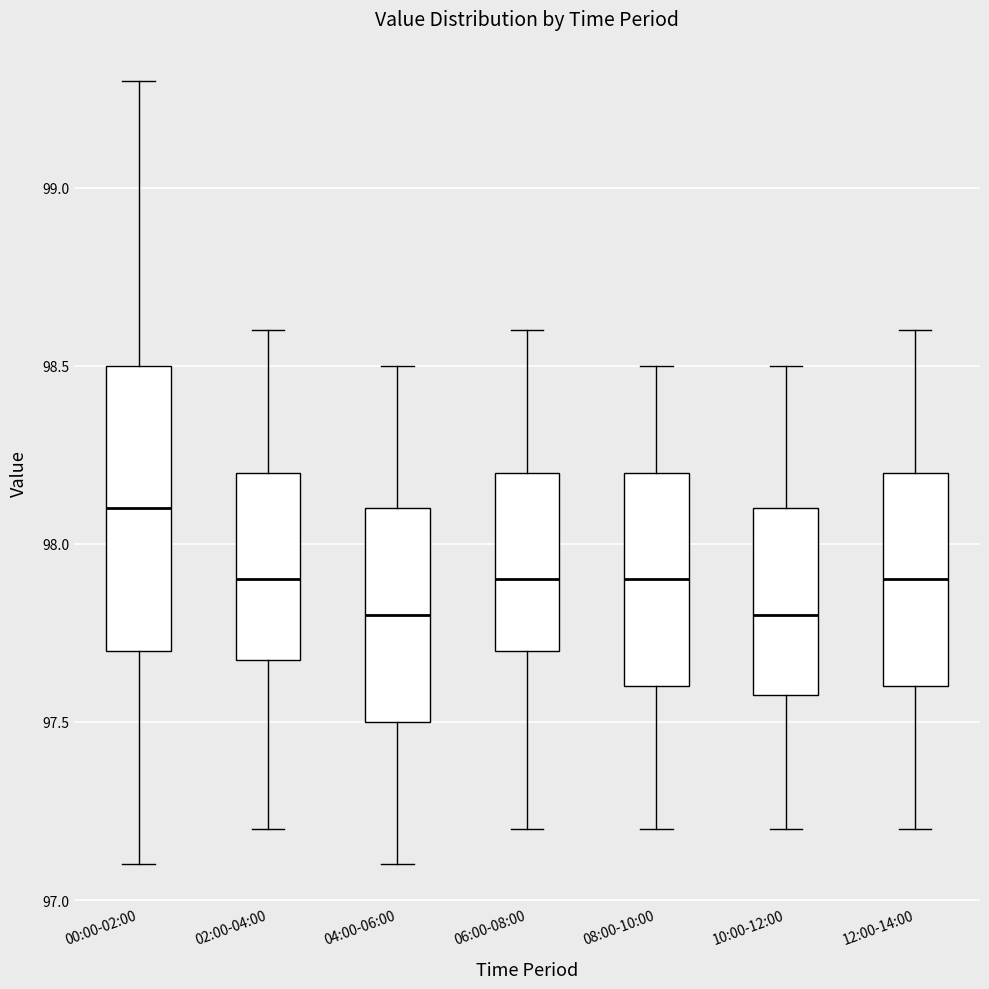

Reading left to right, read every box against the y-axis: the position of its median line, the range the box covers, and the ends of its whiskers. The values are not printed on the chart, so give them approximately, as read against the axis.

00:00-02:00: median 98.1, box 97.7 to 98.5, whiskers 97.1 to 99.3
02:00-04:00: median 97.9, box 97.7 to 98.2, whiskers 97.2 to 98.6
04:00-06:00: median 97.8, box 97.5 to 98.1, whiskers 97.1 to 98.5
06:00-08:00: median 97.9, box 97.7 to 98.2, whiskers 97.2 to 98.6
08:00-10:00: median 97.9, box 97.6 to 98.2, whiskers 97.2 to 98.5
10:00-12:00: median 97.8, box 97.6 to 98.1, whiskers 97.2 to 98.5
12:00-14:00: median 97.9, box 97.6 to 98.2, whiskers 97.2 to 98.6